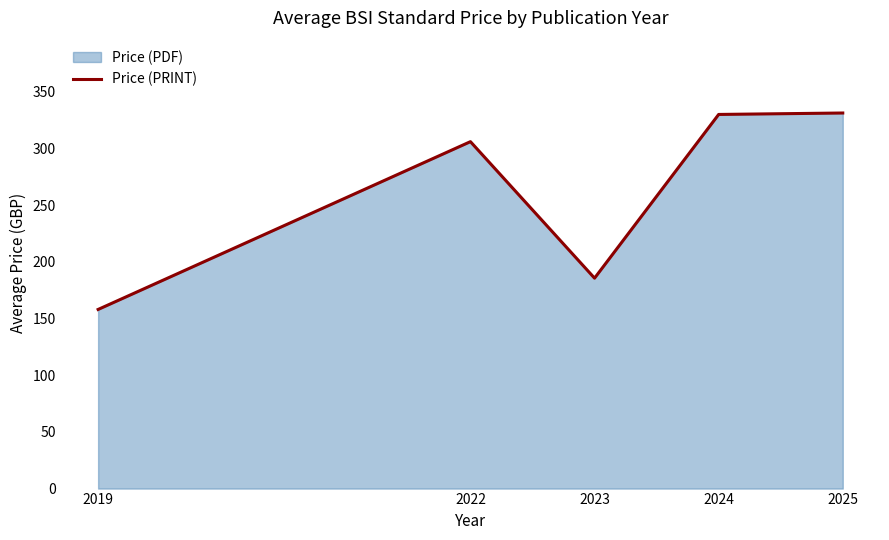

Reading left to right, list all the values displayed in this chart.

158.0	306.0	185.6	330.0	331.3